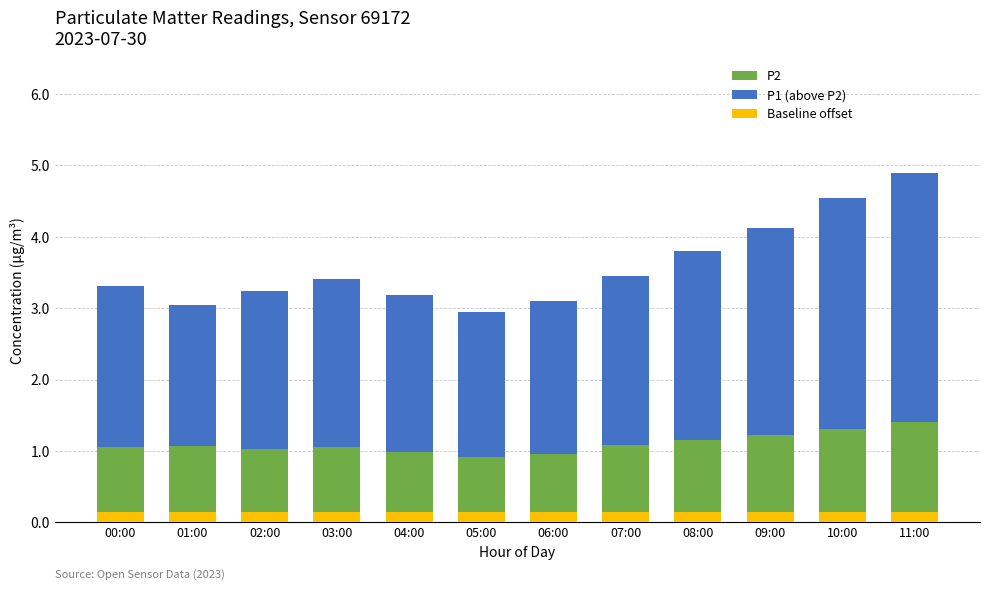

What is the difference between the highest and lowest values at 06:00?

2.0